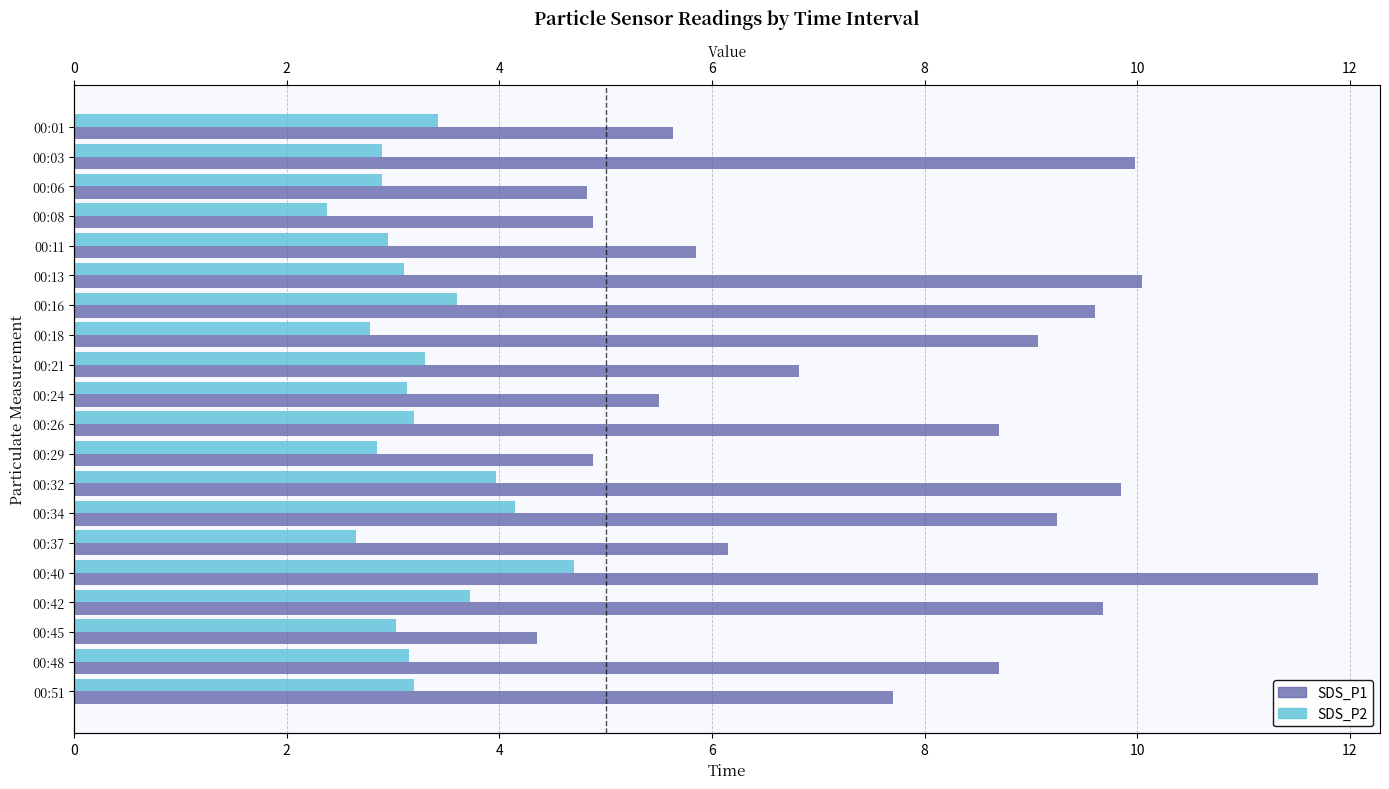

How many categories are shown in the chart?

20